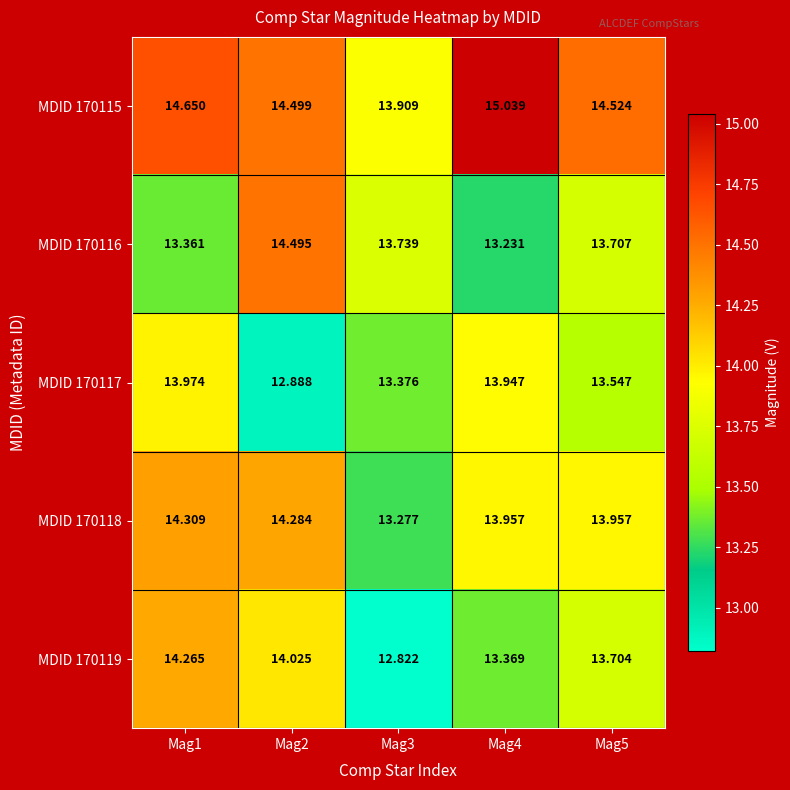

Count the number of data series in this chart.

5